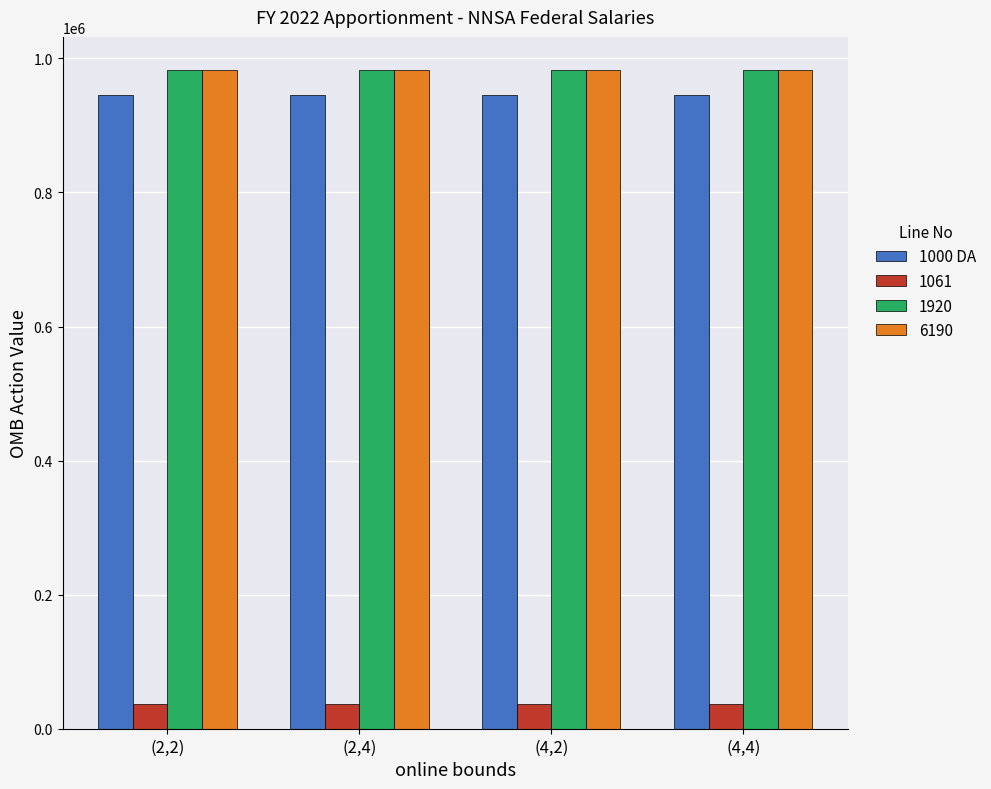

How many groups of bars are there?

4